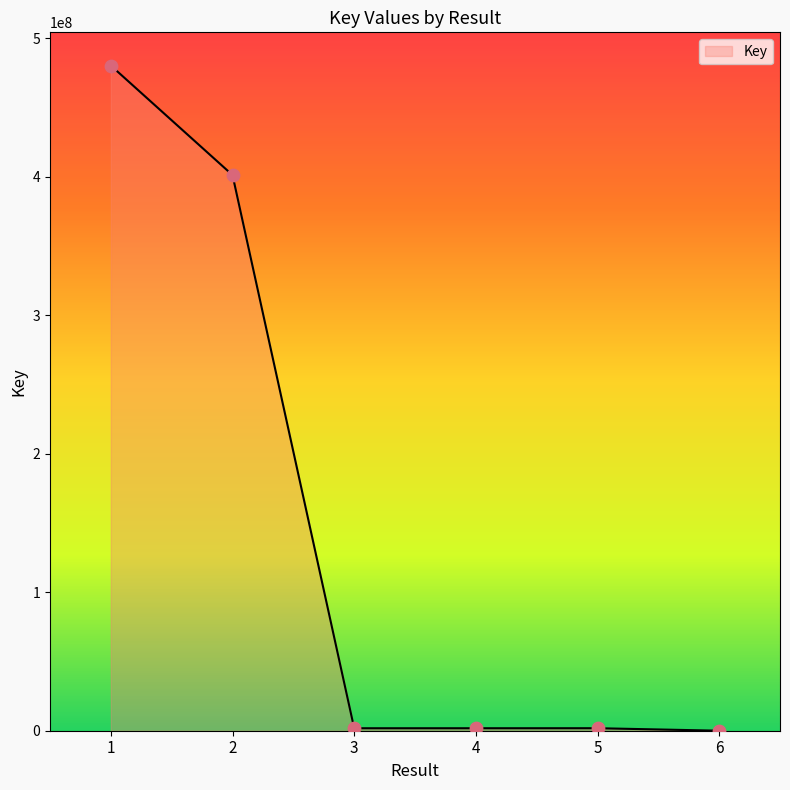

Which has a higher value, 1 or 2?

1